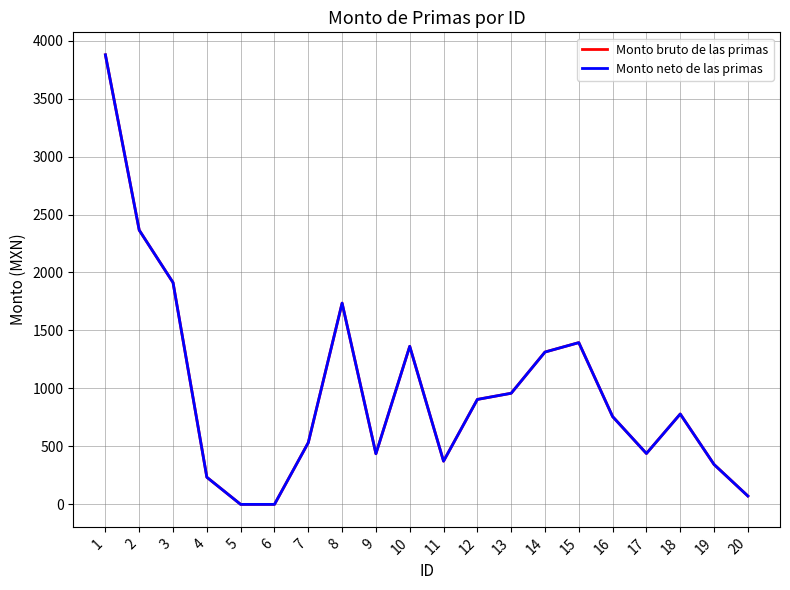

Where is Monto neto de las primas nearest to the value 1938?

3